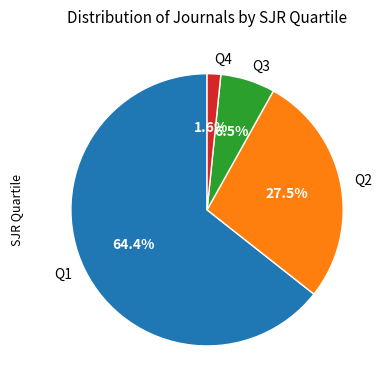

Is it true that Q3 is 18% of the pie?

False